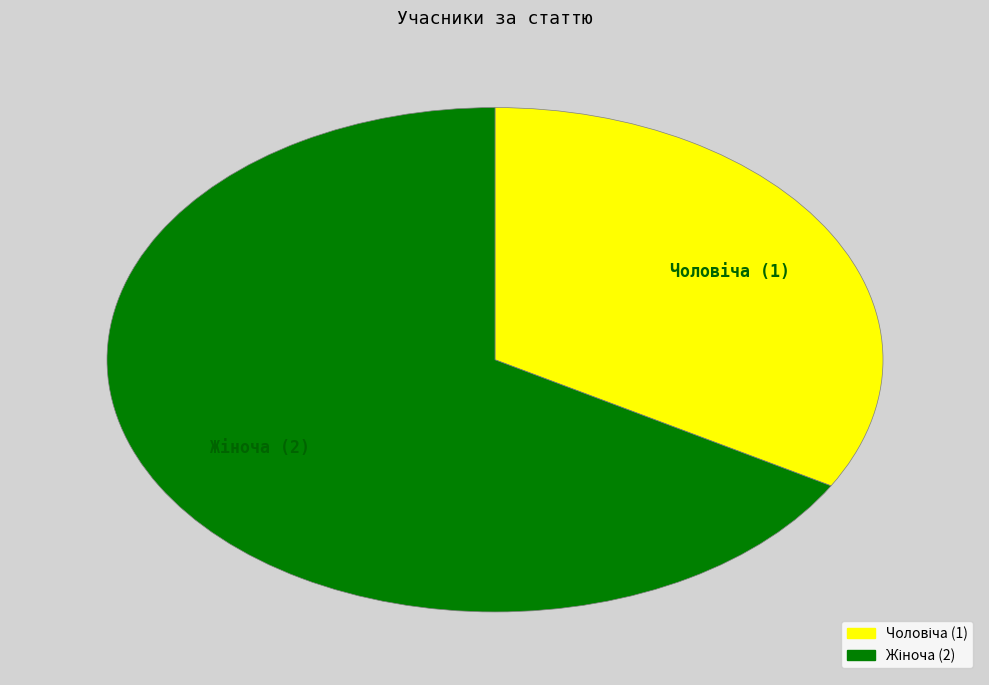

Is there a majority slice in this chart?

Yes